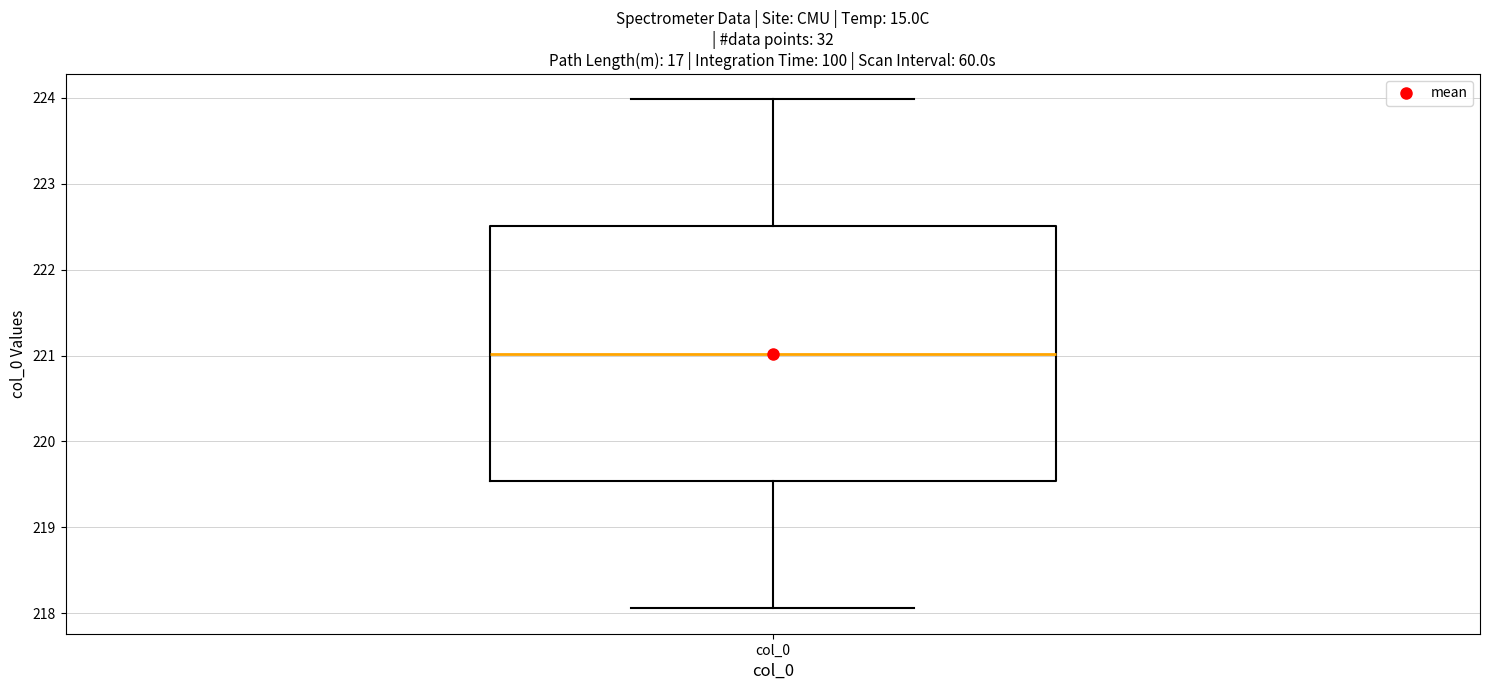

Where is the upper edge of the box for col_0 on the y-axis? The values are not printed on the chart, so give them approximately, as read against the axis.

222.5